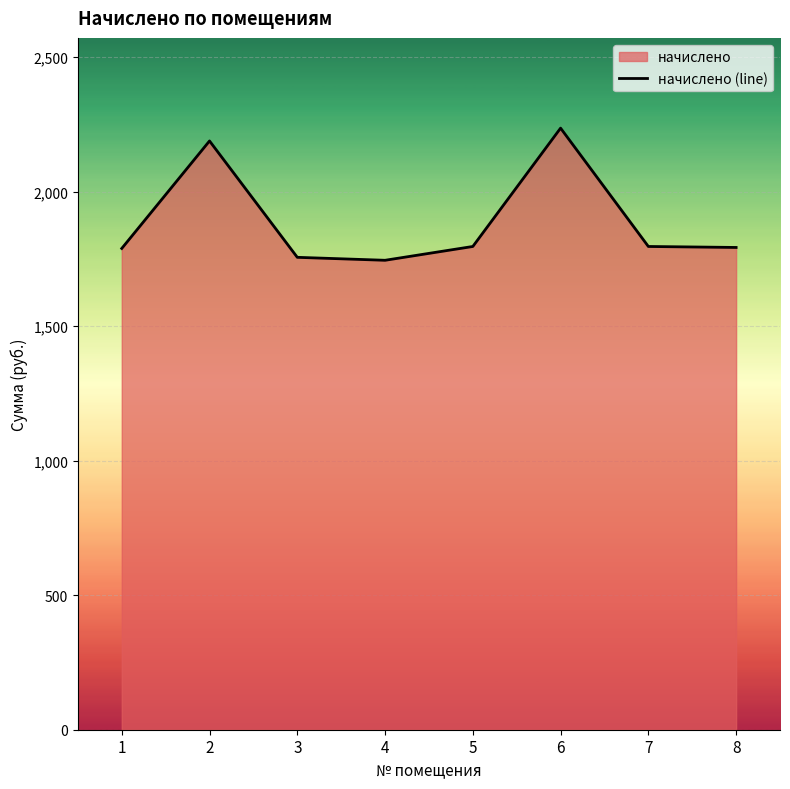

What is the approximate value at 7?

1796.3